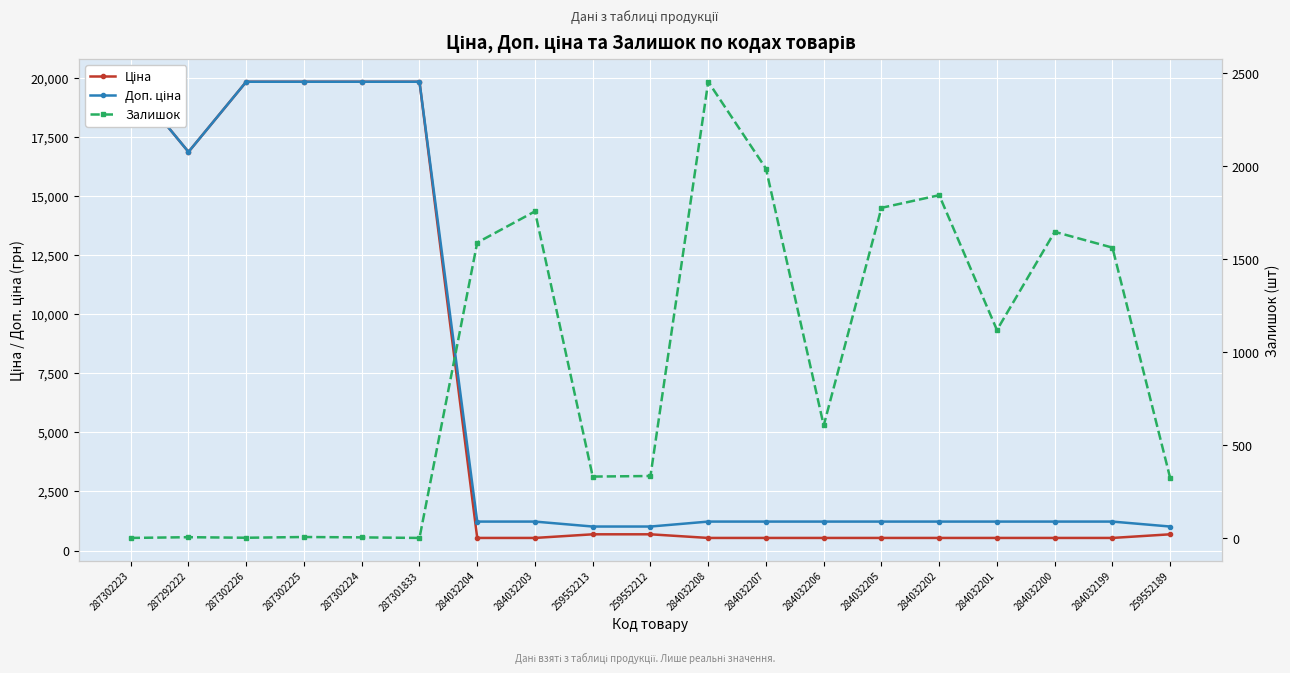

What is the difference between the maximum and minimum values in the Доп. ціна series?

18813.3